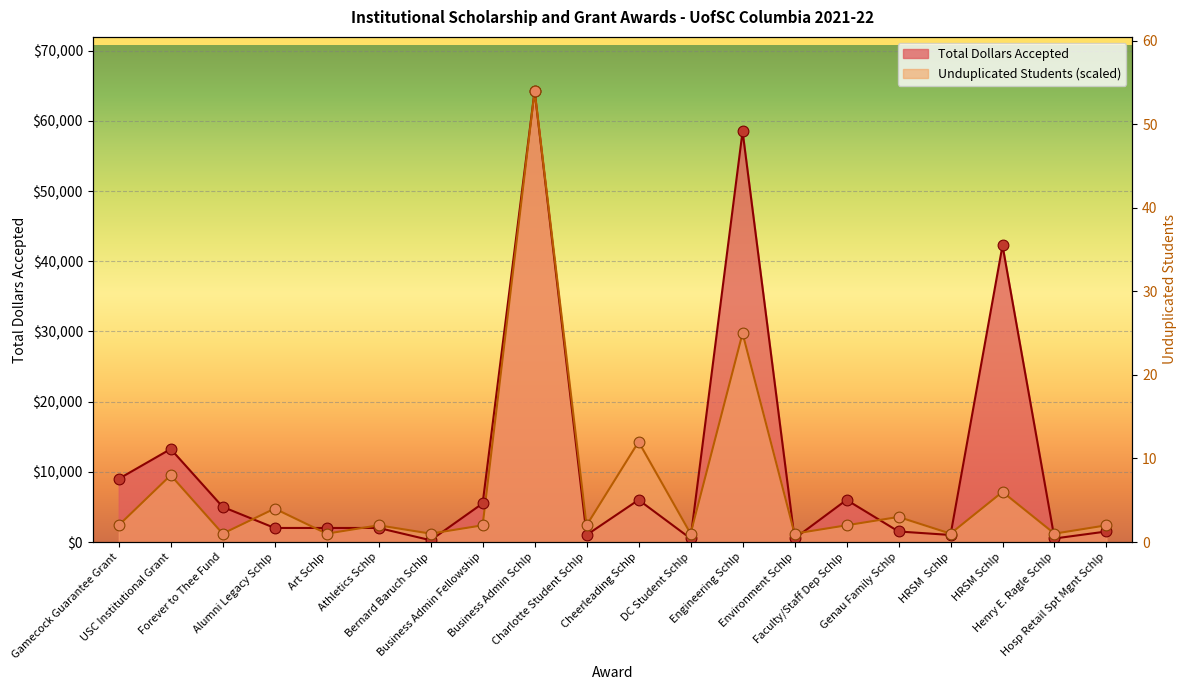

At which category is the sum across all series the highest?

Business Admin Schlp